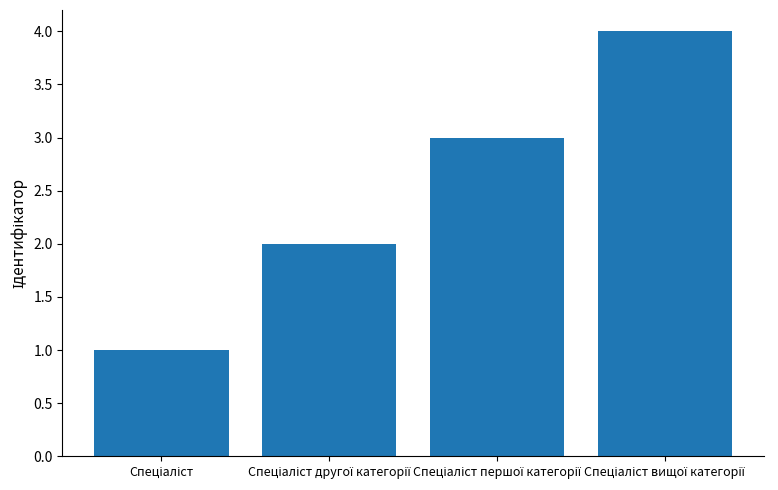

What is the difference between the maximum and minimum values?

3